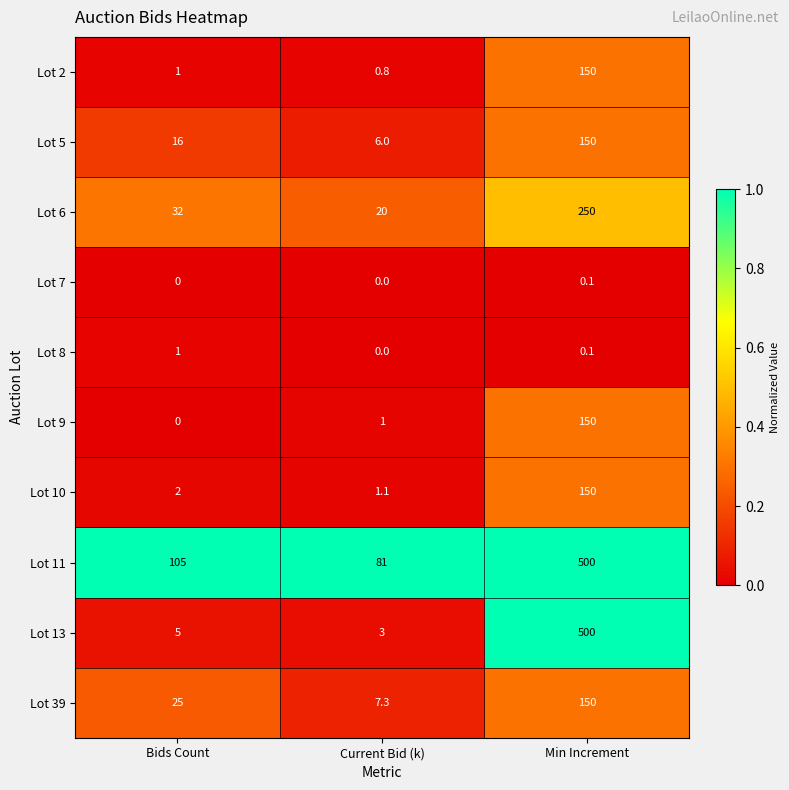

What is the difference between the highest and lowest values at Bids Count?

105.0